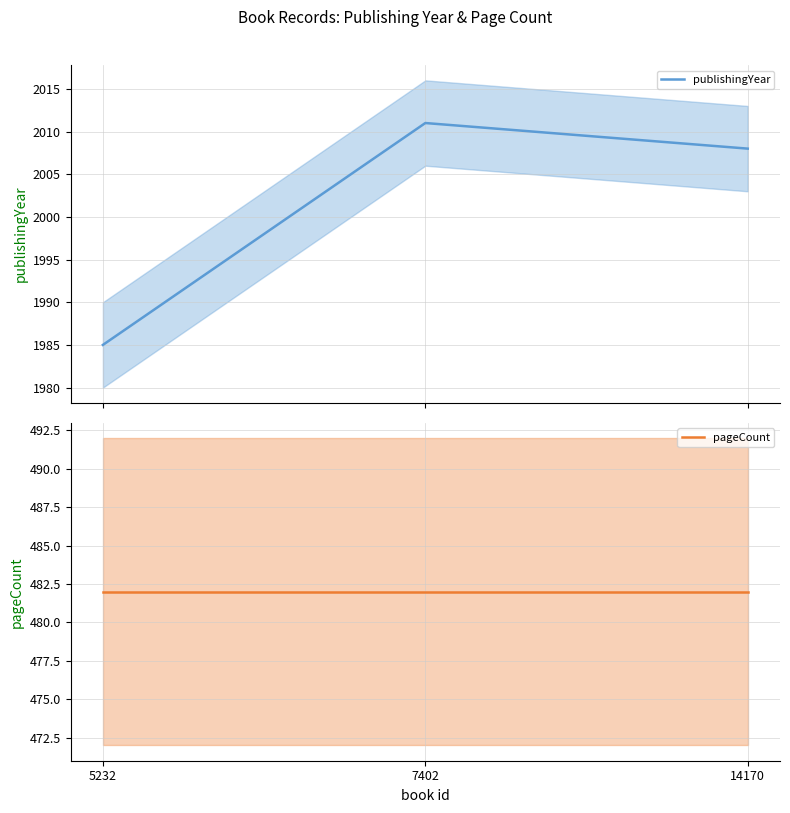

The value of pageCount at 5232 is 482. True or false?

True